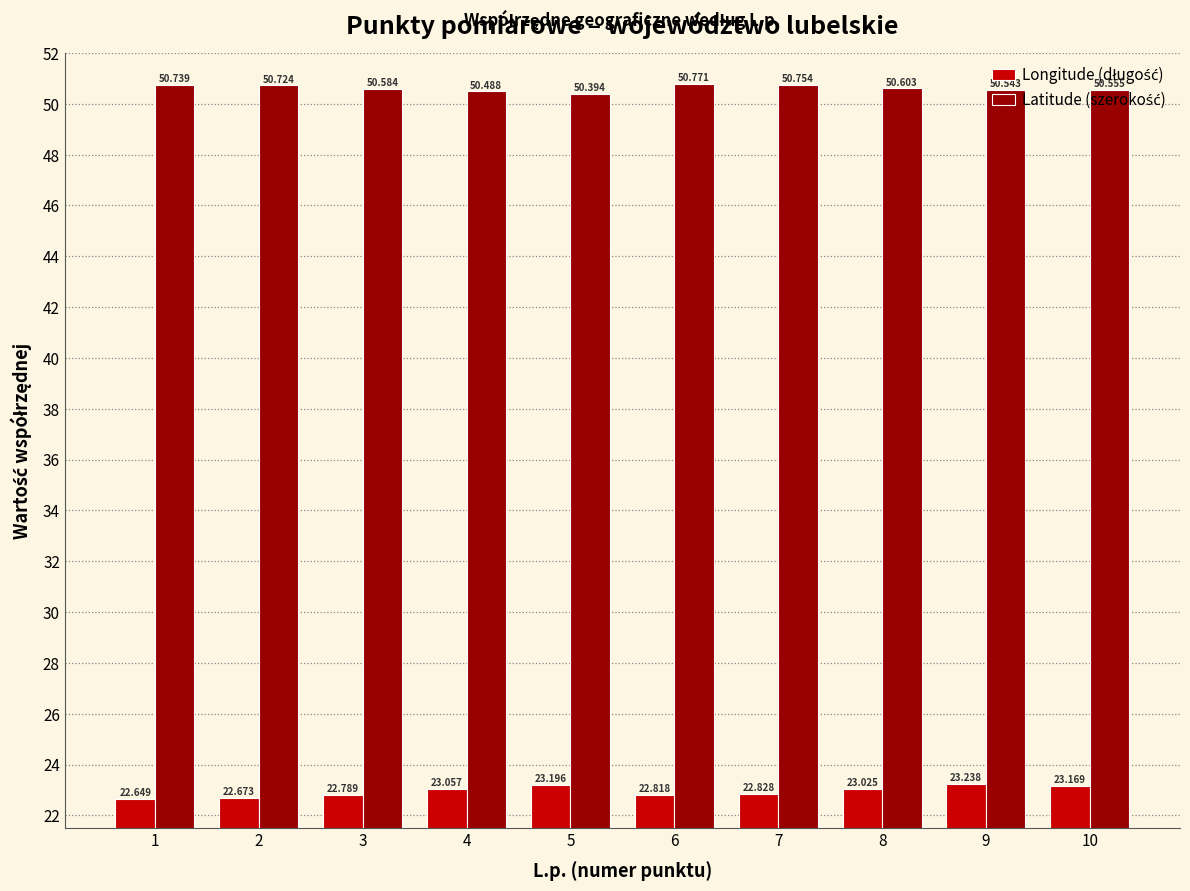

At 1, list the series in order from smallest to largest.

Longitude (długość), Latitude (szerokość)